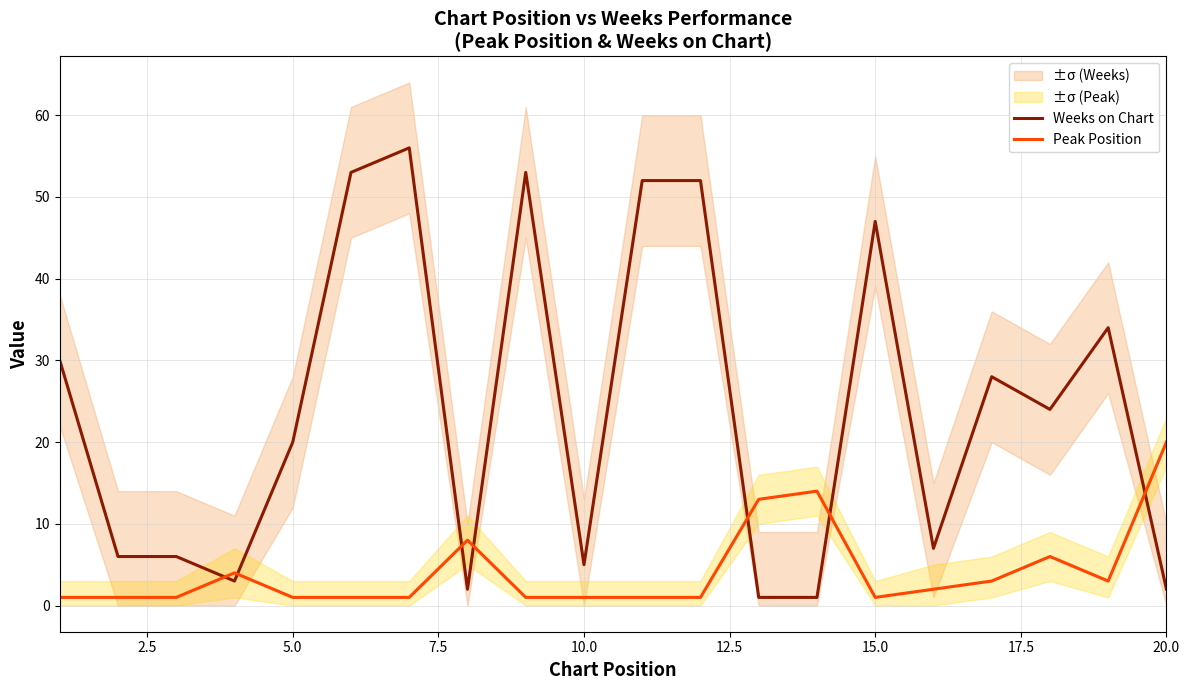

After their last crossing, which series has the higher values: Weeks on Chart or Peak Position?

Peak Position